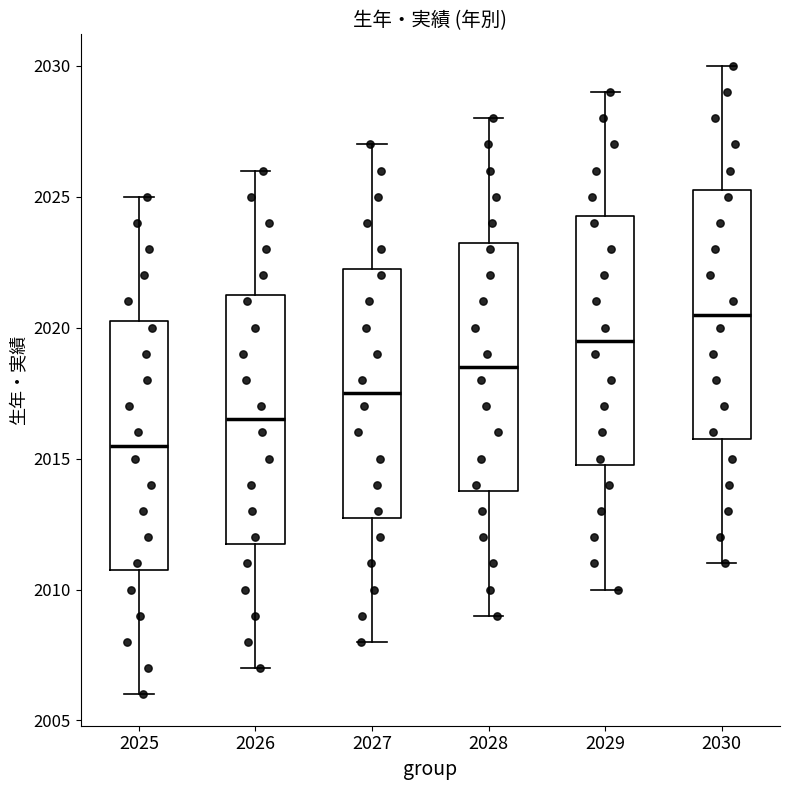

Reading left to right, read every box against the y-axis: the position of its median line, the range the box covers, and the ends of its whiskers. The values are not printed on the chart, so give them approximately, as read against the axis.

2025: median 2015.5, box 2011.0 to 2020.5, whiskers 2006.0 to 2025.0
2026: median 2016.5, box 2012.0 to 2021.5, whiskers 2007.0 to 2026.0
2027: median 2017.5, box 2013.0 to 2022.5, whiskers 2008.0 to 2027.0
2028: median 2018.5, box 2014.0 to 2023.5, whiskers 2009.0 to 2028.0
2029: median 2019.5, box 2015.0 to 2024.5, whiskers 2010.0 to 2029.0
2030: median 2020.5, box 2016.0 to 2025.5, whiskers 2011.0 to 2030.0